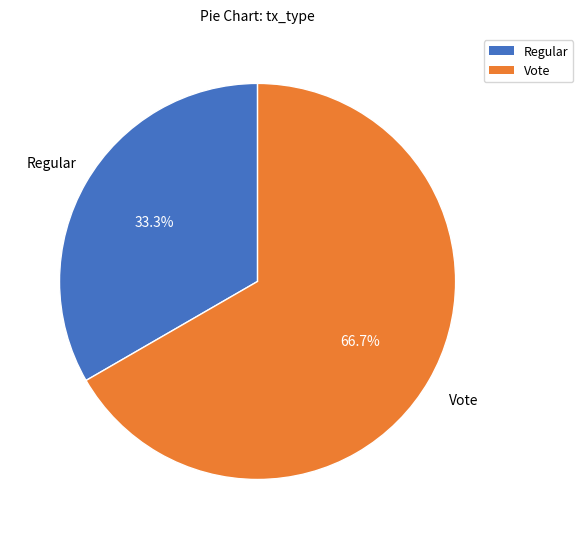

Count the number of slices in the pie.

2